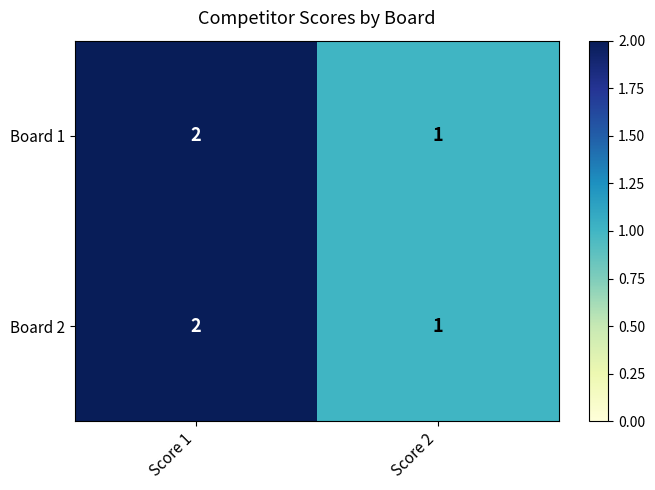

At which label does Board 2 reach its peak?

Score 1